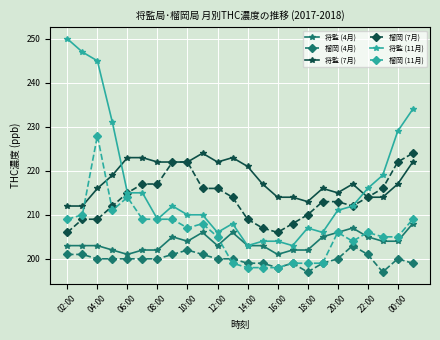

True or false: 榴岡 (7月) and 榴岡 (4月) cross at least once.

False